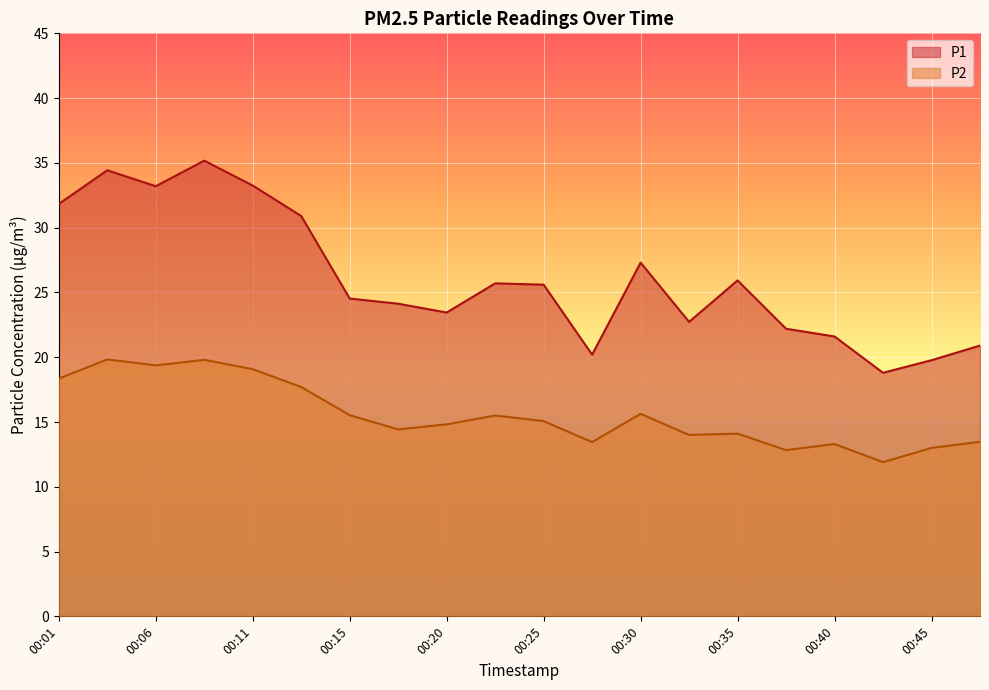

True or false: P1 and P2 cross at least once.

False